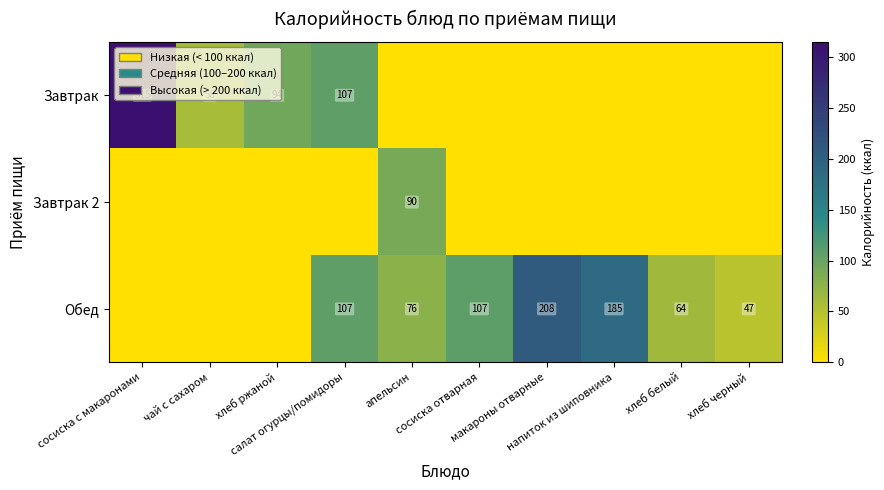

List the series in order of their overall mean, highest first.

Обед, Завтрак, Завтрак 2